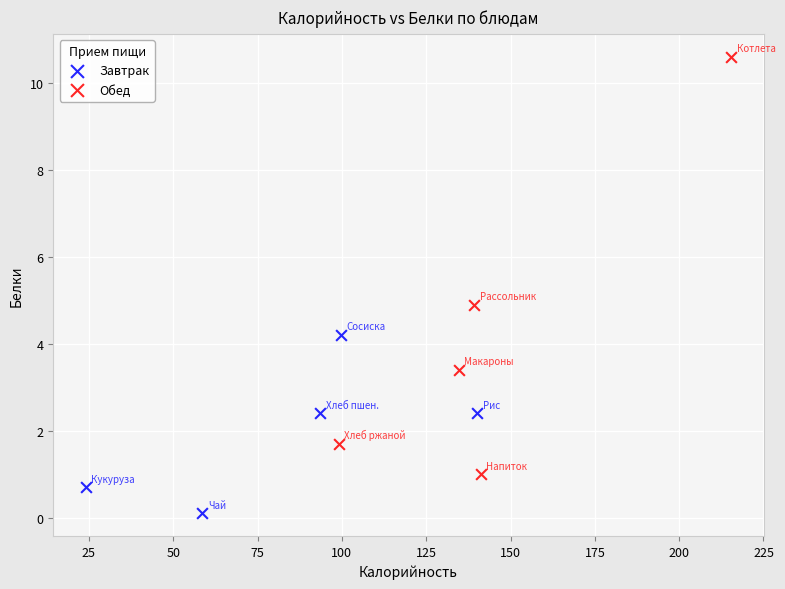

Which series has the largest Y range (max minus min)?

Обед